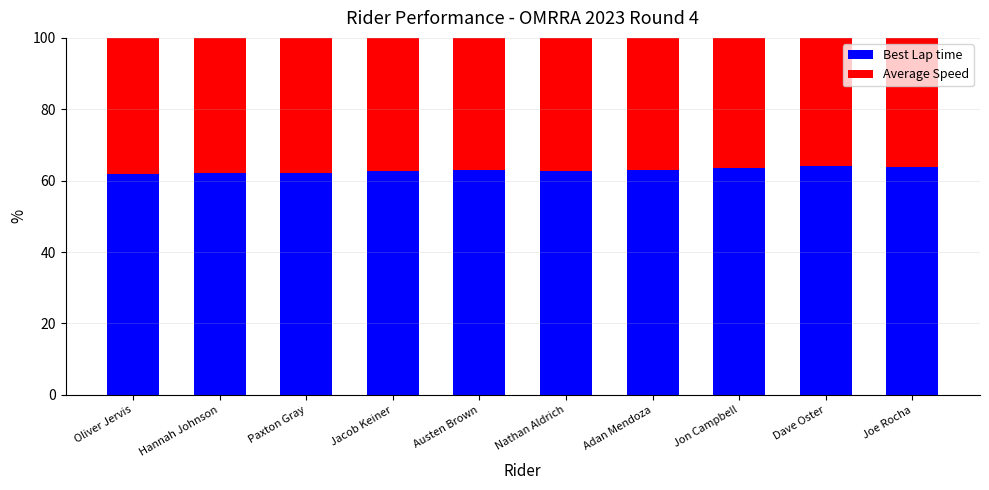

Rank the categories by Best Lap time value from highest to lowest.

Dave Oster, Joe Rocha, Jon Campbell, Adan Mendoza, Austen Brown, Jacob Keiner, Nathan Aldrich, Paxton Gray, Hannah Johnson, Oliver Jervis